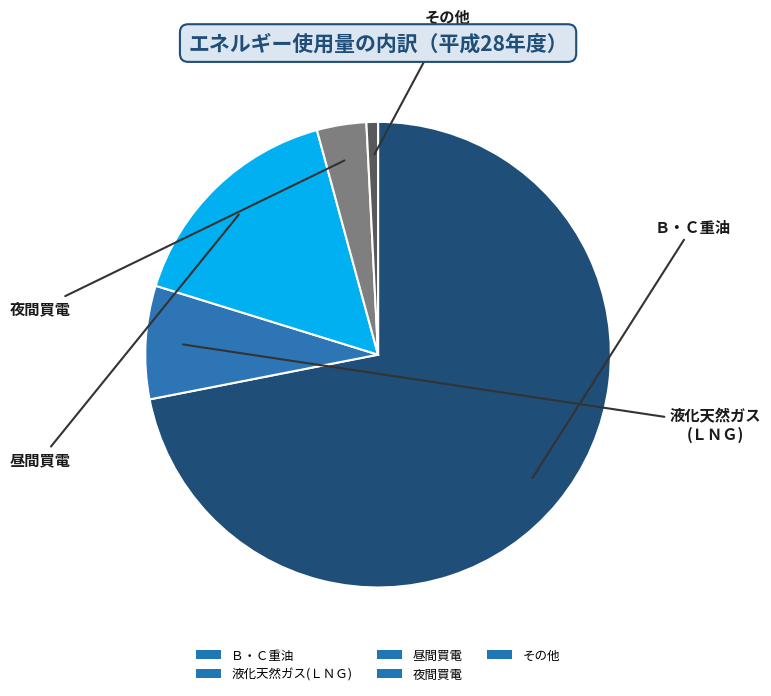

Is it true that 液化天然ガス(ＬＮＧ) is 8% of the pie?

True